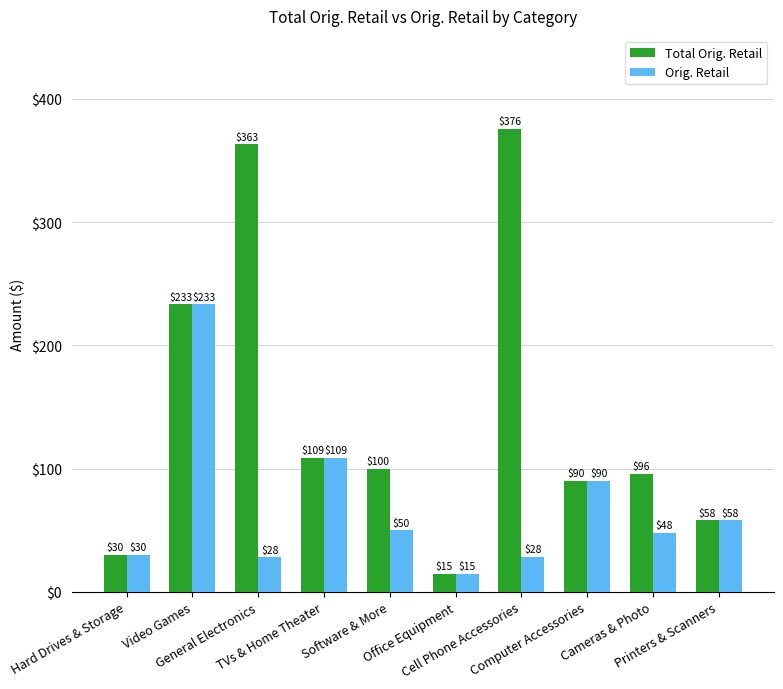

What is the difference between the maximum and minimum values in the Orig. Retail series?

218.7